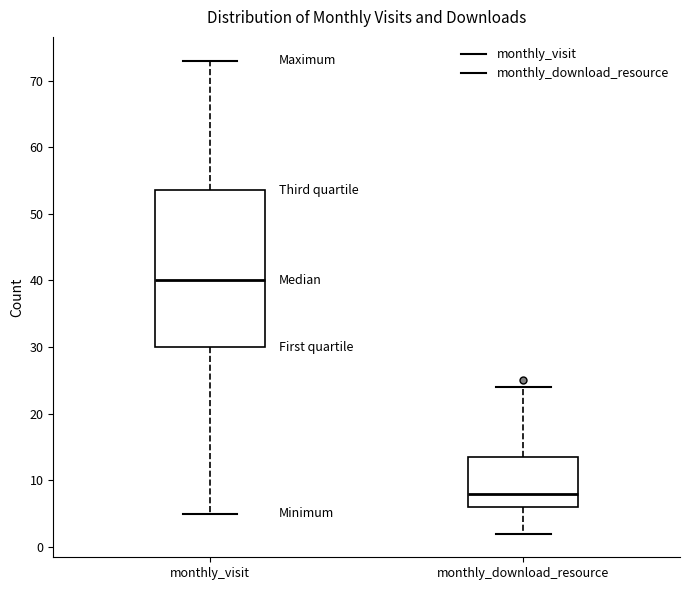

Reading left to right, transcribe this box plot: for each box, give where its median line is, the range the box spans, and where its two whiskers end, as read against the y-axis. The values are not printed on the chart, so give them approximately, as read against the axis.

monthly_visit: median 40, box 30 to 54, whiskers 5 to 73
monthly_download_resource: median 8, box 6 to 14, whiskers 2 to 24